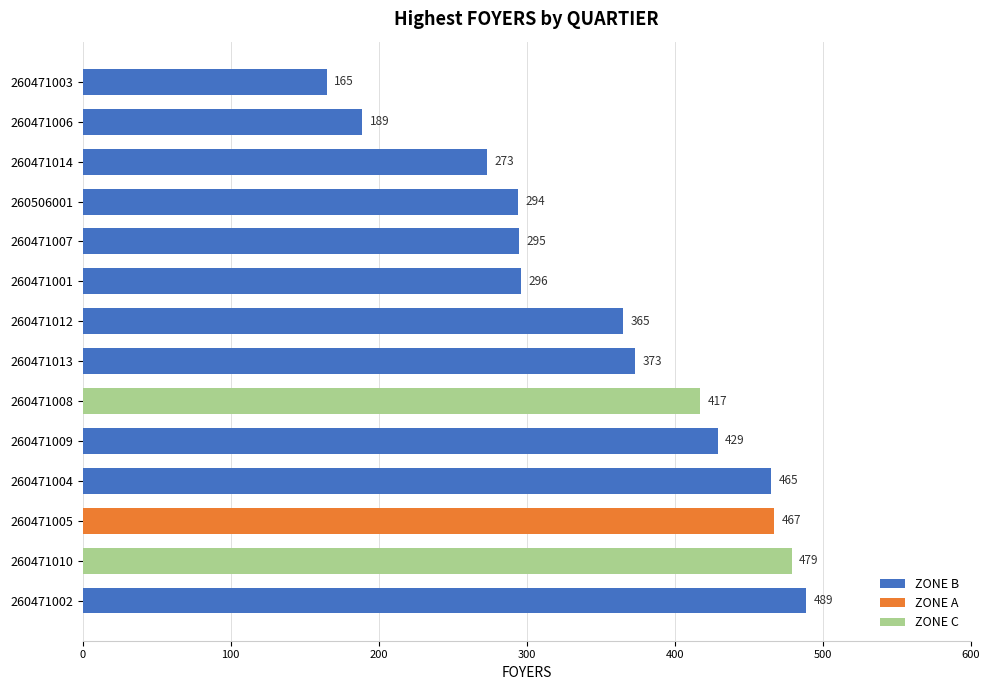

Is it true that ZONE A equals -202 at 260471014?

False